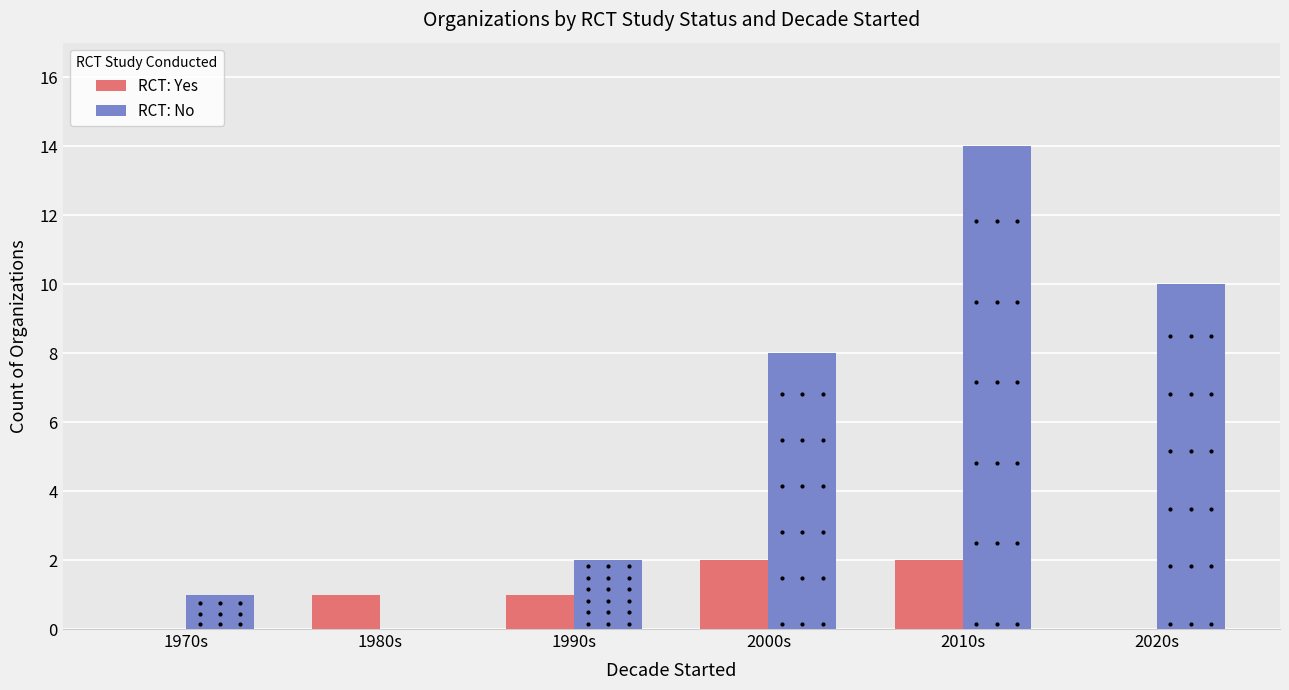

What is the average value of the RCT: Yes series?

1